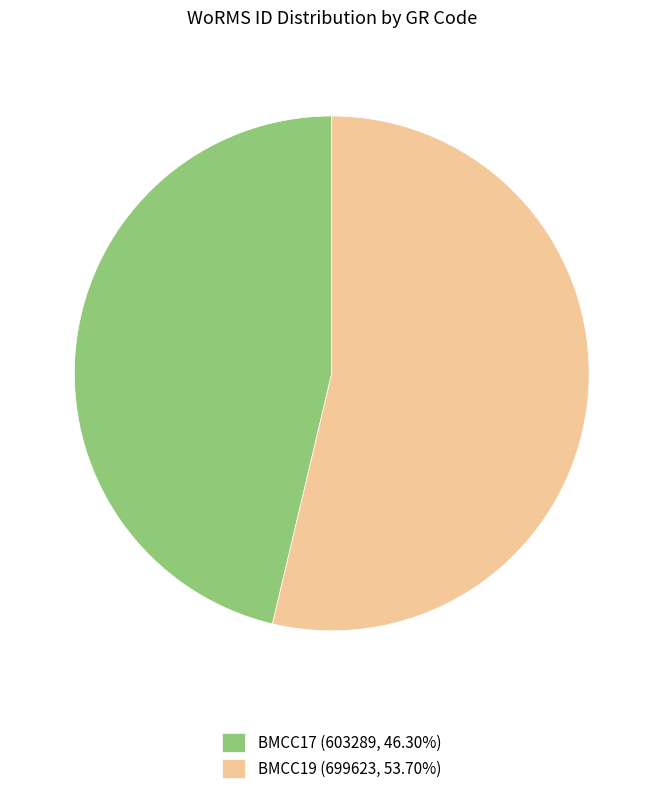

What is the majority slice?

BMCC19